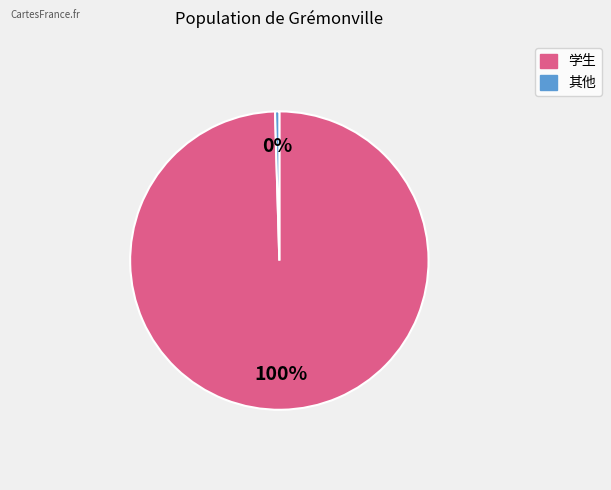

Which slice is the largest?

学生